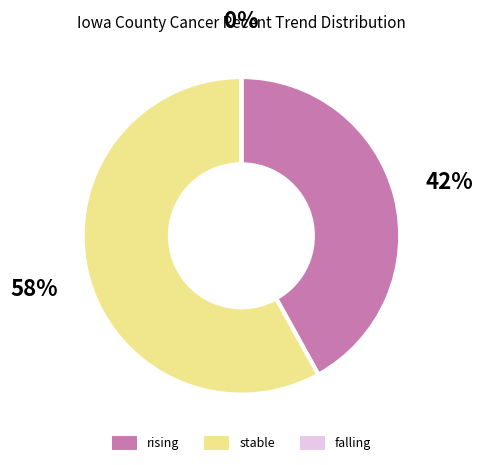

The stable slice represents 35% of the pie. True or false?

False